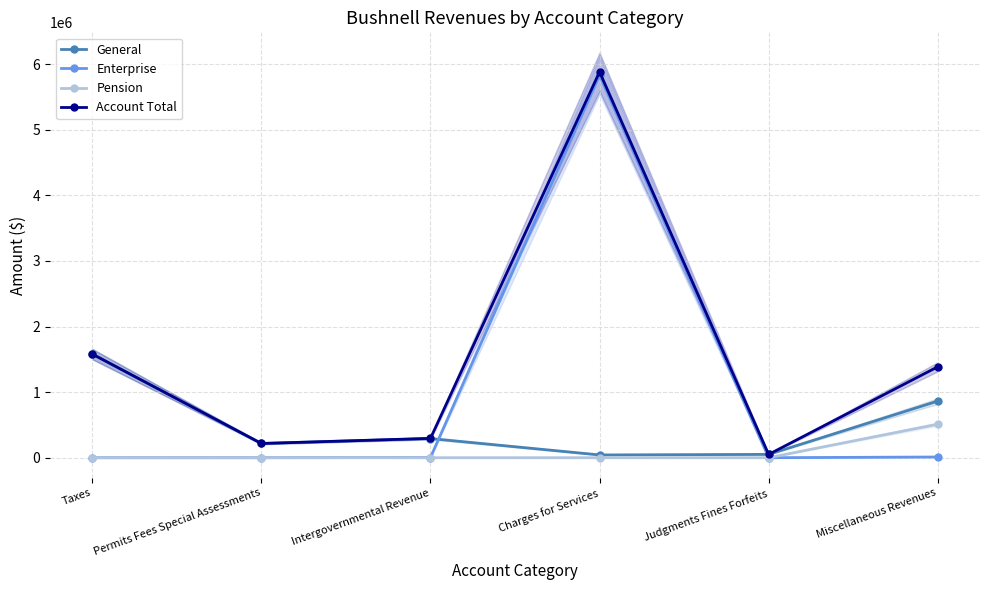

List the series in order of their overall mean, lowest first.

Pension, General, Enterprise, Account Total